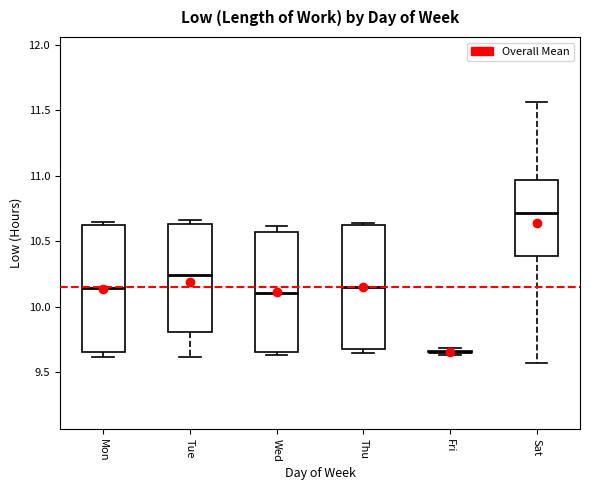

Reading left to right, transcribe this box plot: for each box, give where its median line is, the range the box spans, and where its two whiskers end, as read against the y-axis. The values are not printed on the chart, so give them approximately, as read against the axis.

Mon: median 10.15, box 9.65 to 10.65, whiskers 9.60 to 10.65 (just above the box's upper edge)
Tue: median 10.25, box 9.80 to 10.65, whiskers 9.60 to 10.65 (just above the box's upper edge)
Wed: median 10.10, box 9.65 to 10.60, whiskers 9.65 (just below the box's lower edge) to 10.60 (just above the box's upper edge)
Thu: median 10.15, box 9.70 to 10.65, whiskers 9.65 to 10.65 (just above the box's upper edge)
Fri: box collapsed to a line at 9.65, whiskers 9.65 to 9.70
Sat: median 10.70, box 10.40 to 10.95, whiskers 9.55 to 11.55